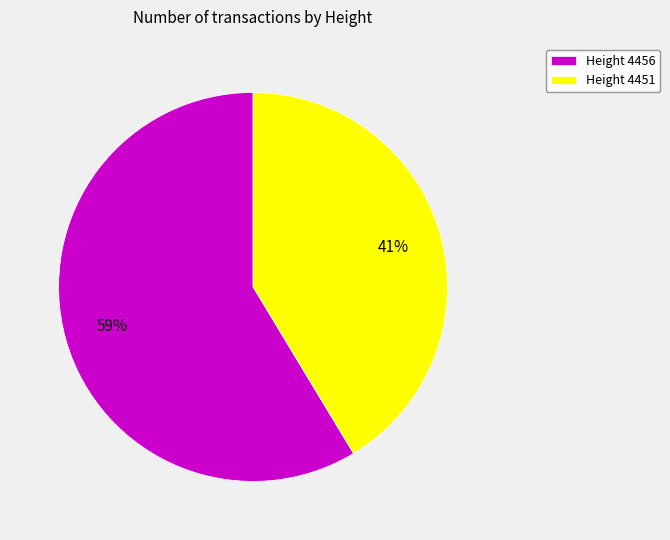

Combined, do Height 4451 and Height 4456 account for over 50%?

Yes